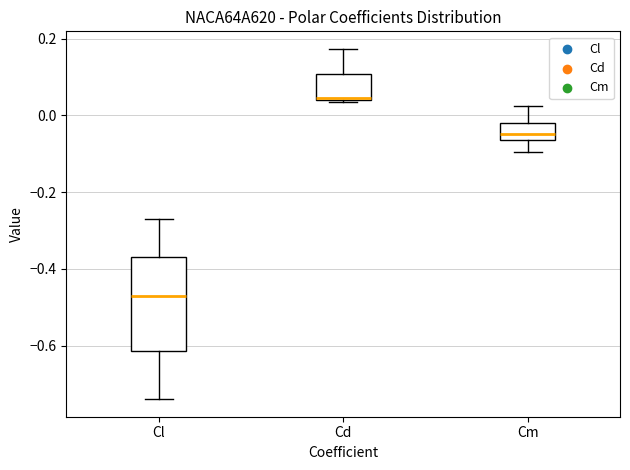

Which box is the tallest, from its lower edge to its upper edge?

Cl